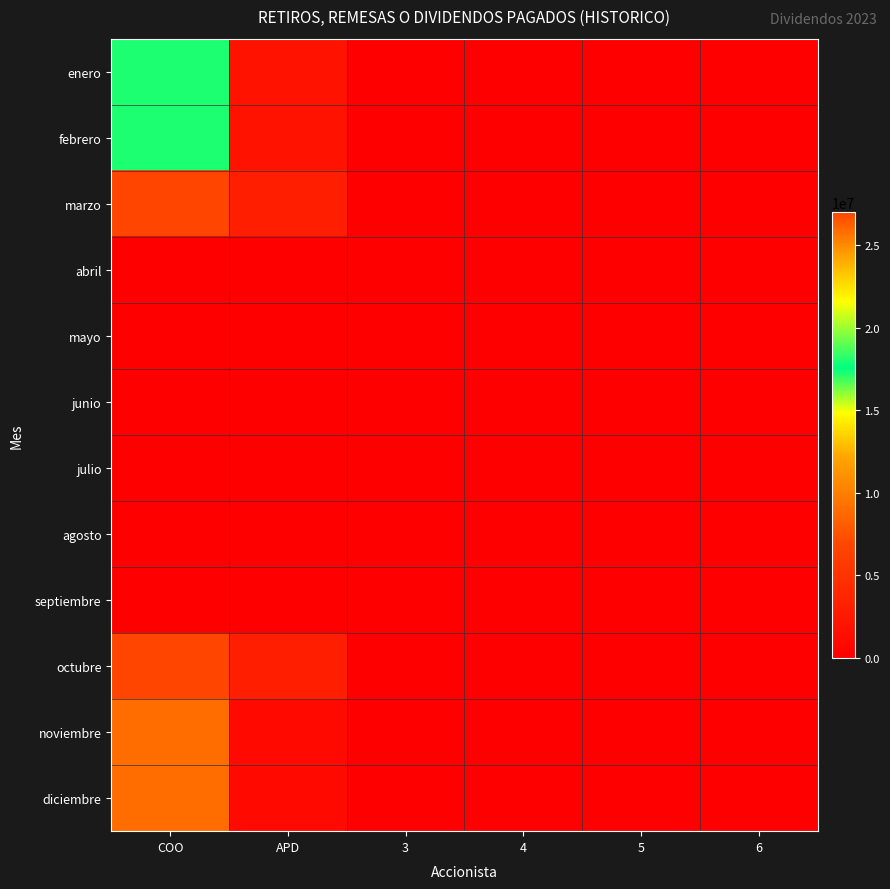

Reading left to right, what are all the values shown in this chart?

enero: COO=18000000	APD=2000000	3=0	4=0	5=0	6=0
febrero: COO=18000000	APD=2000000	3=0	4=0	5=0	6=0
marzo: COO=27000000	APD=3000000	3=0	4=0	5=0	6=0
abril: COO=0	APD=0	3=0	4=0	5=0	6=0
mayo: COO=0	APD=0	3=0	4=0	5=0	6=0
junio: COO=0	APD=0	3=0	4=0	5=0	6=0
julio: COO=0	APD=0	3=0	4=0	5=0	6=0
agosto: COO=0	APD=0	3=0	4=0	5=0	6=0
septiembre: COO=0	APD=0	3=0	4=0	5=0	6=0
octubre: COO=27000000	APD=3000000	3=0	4=0	5=0	6=0
noviembre: COO=9000000	APD=1000000	3=0	4=0	5=0	6=0
diciembre: COO=9000000	APD=1000000	3=0	4=0	5=0	6=0